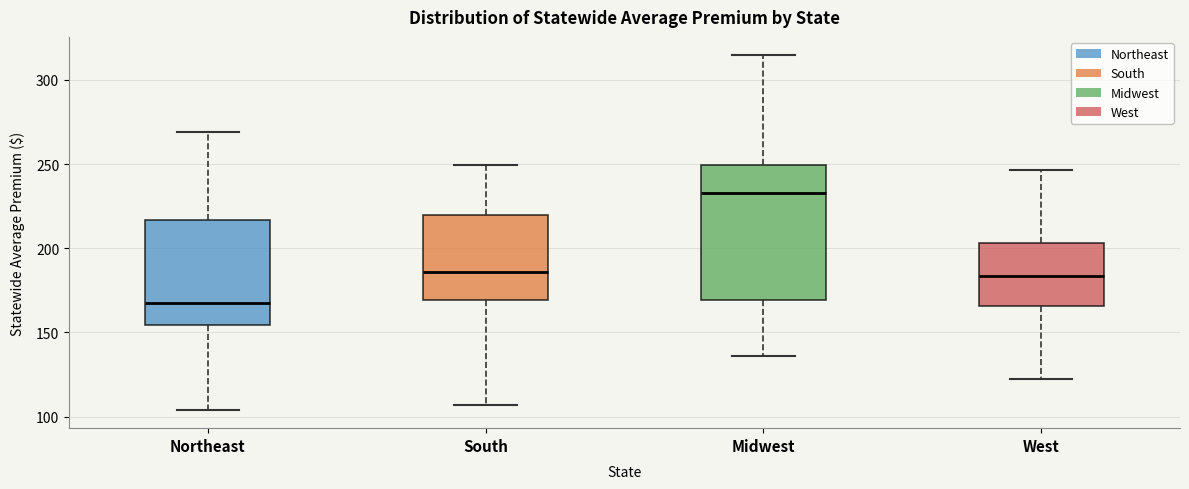

Reading left to right, read every box against the y-axis: the position of its median line, the range the box covers, and the ends of its whiskers. The values are not printed on the chart, so give them approximately, as read against the axis.

Northeast: median 165, box 155 to 215, whiskers 105 to 270
South: median 185, box 170 to 220, whiskers 105 to 250
Midwest: median 235, box 170 to 250, whiskers 135 to 315
West: median 185, box 165 to 205, whiskers 120 to 245